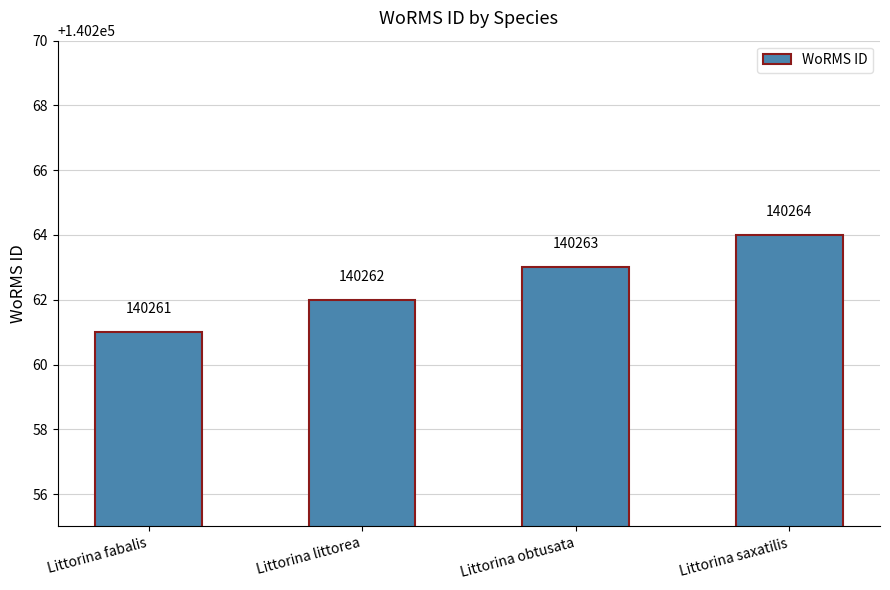

What is the sum of the values at Littorina obtusata and Littorina saxatilis?

280527